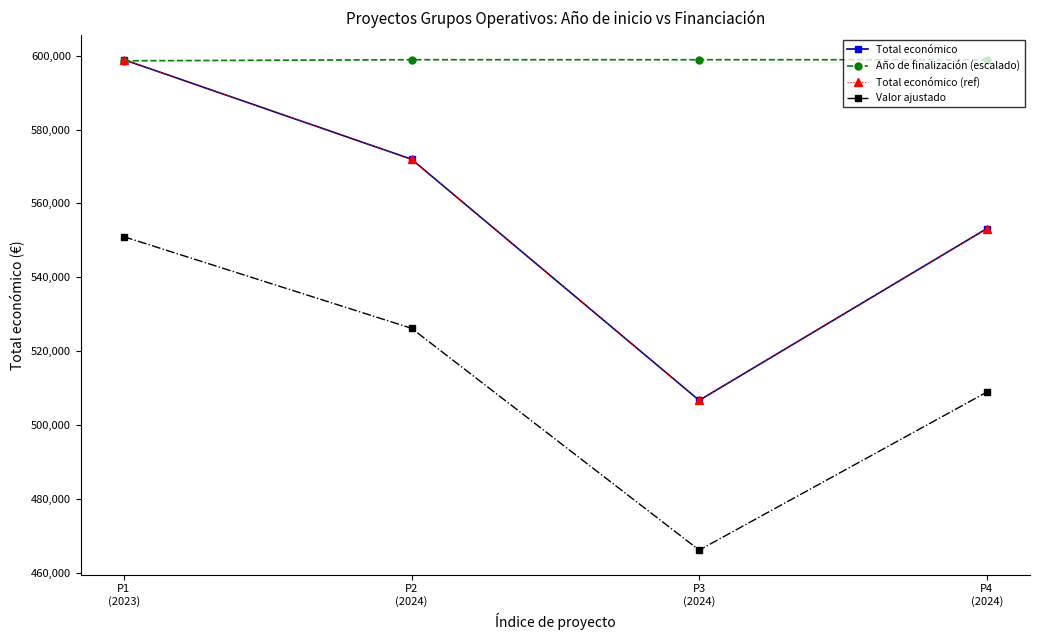

What is the average value of the Año de finalización (escalado) series?

598835.1